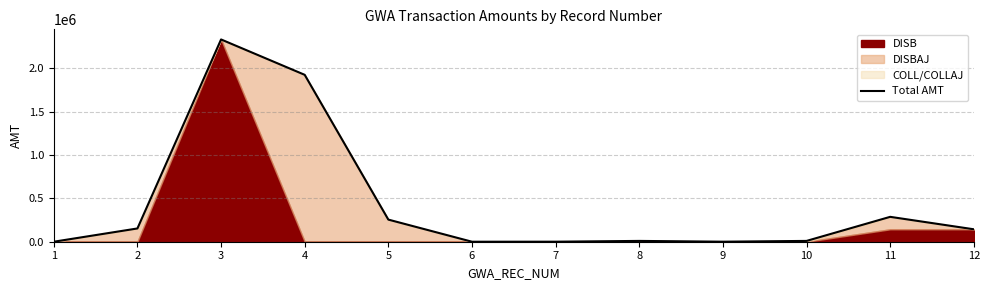

The value of Total AMT at 2 is 153087.1. True or false?

True